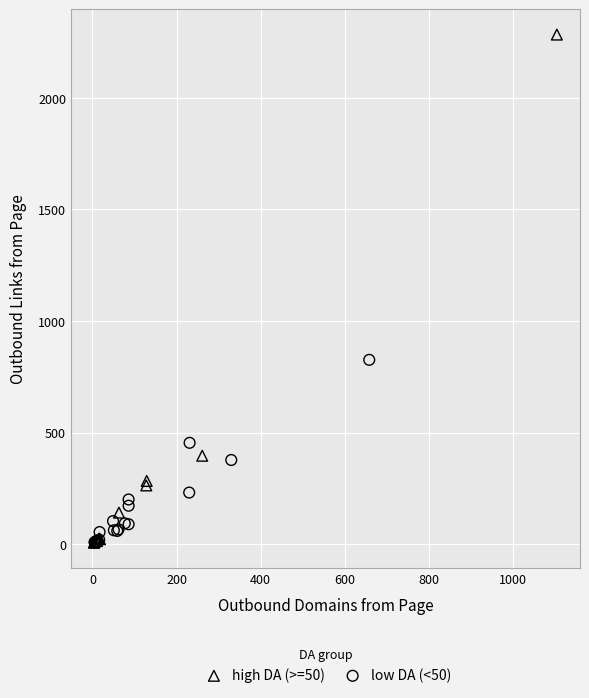

What are all the series names shown in the legend?

high DA (>=50), low DA (<50)